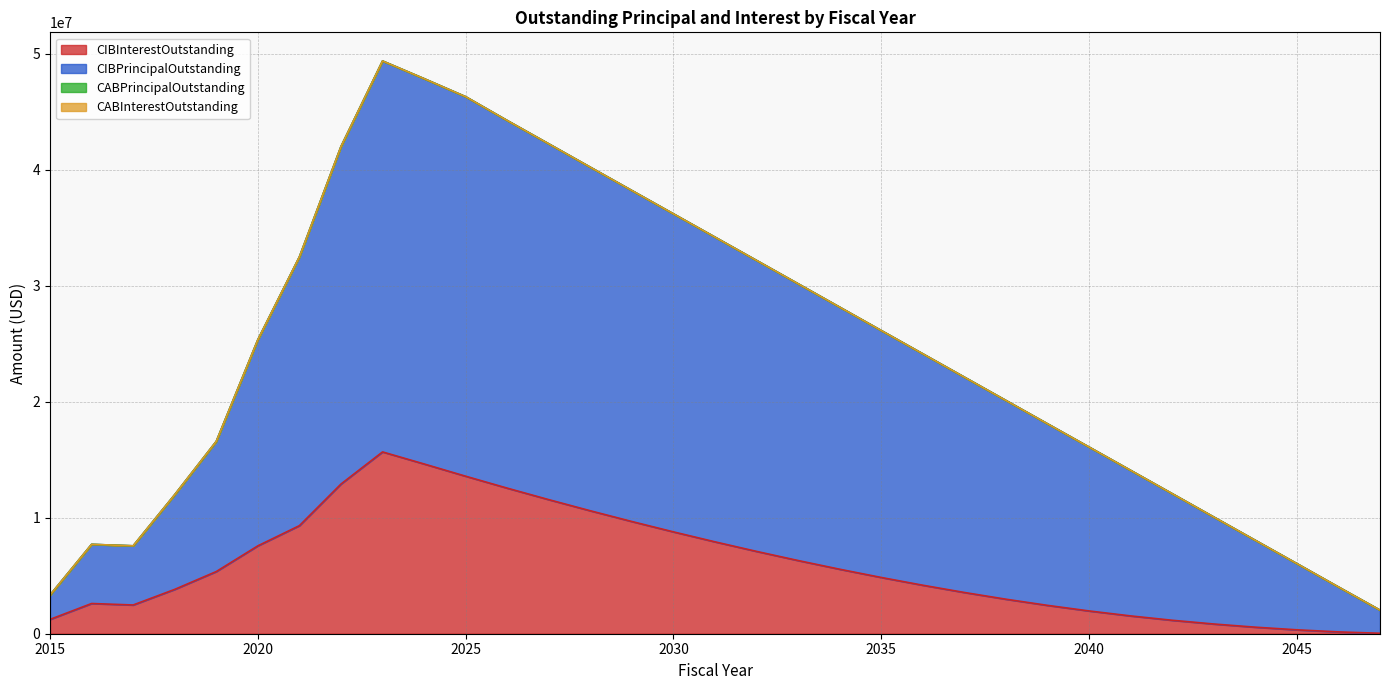

True or false: CIBInterestOutstanding has more than 1 points higher than both neighbors.

True